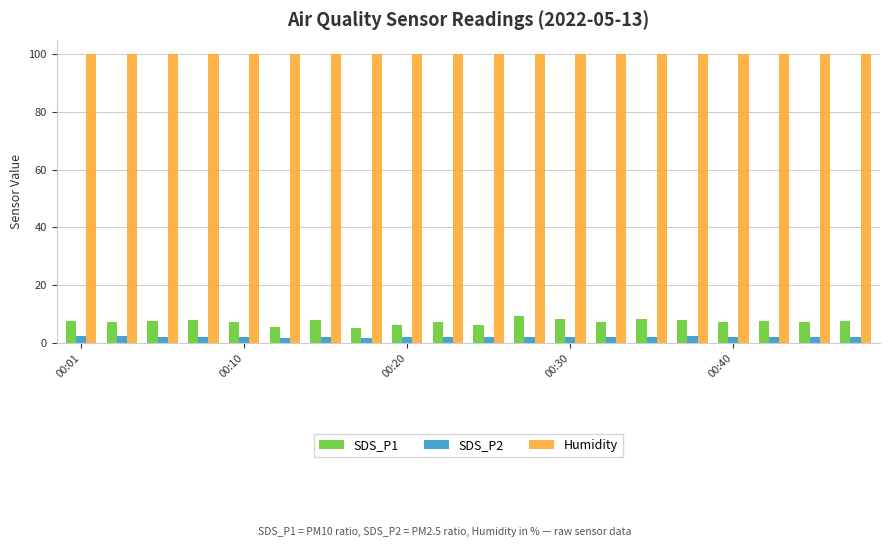

List the series in order of their peak value, highest first.

Humidity, SDS_P1, SDS_P2